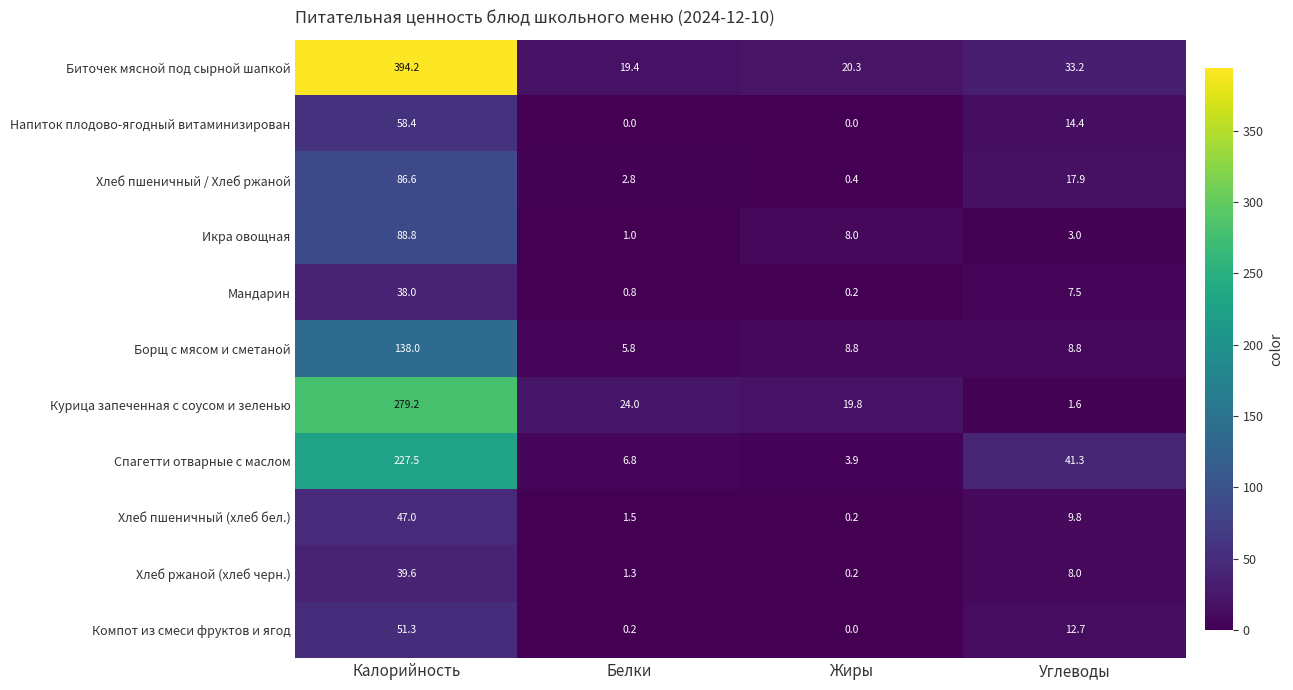

What is the difference between the maximum and second lowest values in the Хлеб ржаной (хлеб черн.) series?

38.3